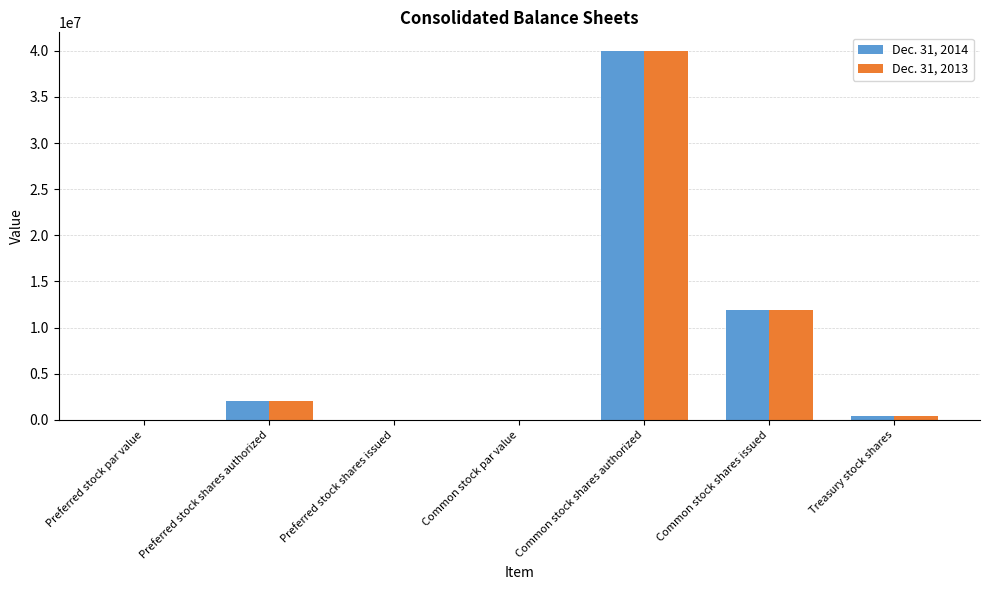

At which category does the chart reach its peak across all series?

Common stock shares authorized